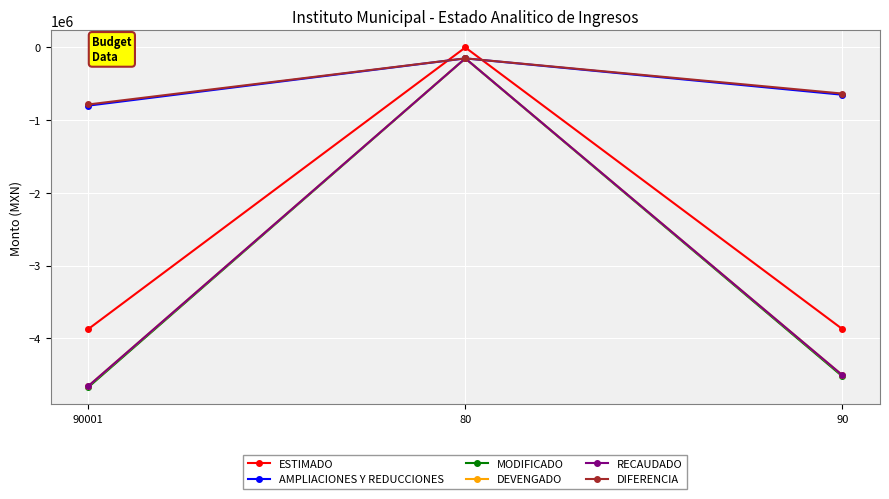

What is the minimum value shown in the chart?

-4672994.2